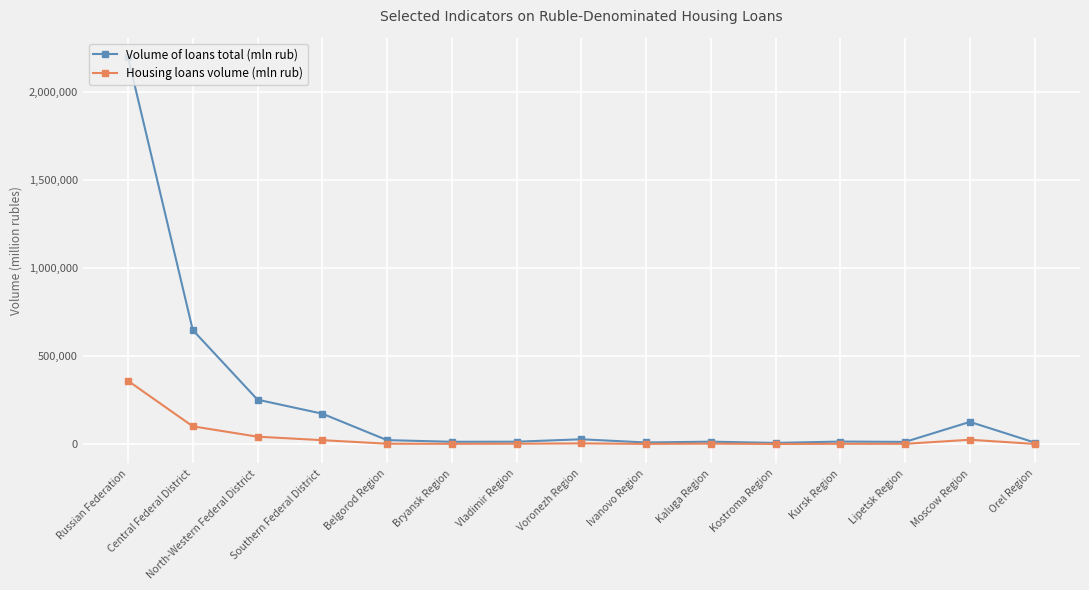

At Central Federal District, list the series in order from smallest to largest.

Housing loans volume (mln rub), Volume of loans total (mln rub)